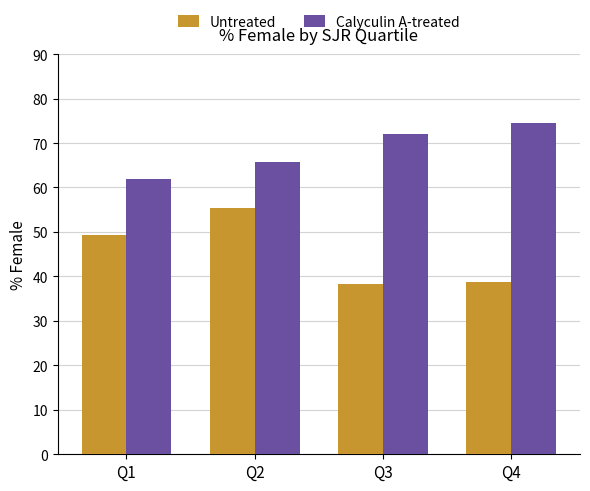

What is the spread (max minus min) of values at Q2?

10.2